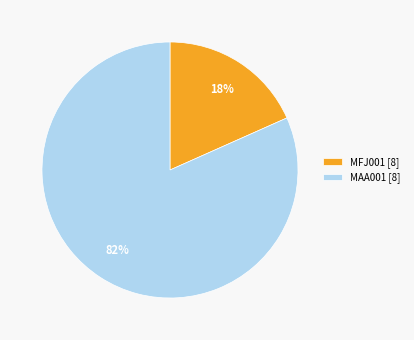

To the nearest percent, what portion does MFJ001 represent?

18%